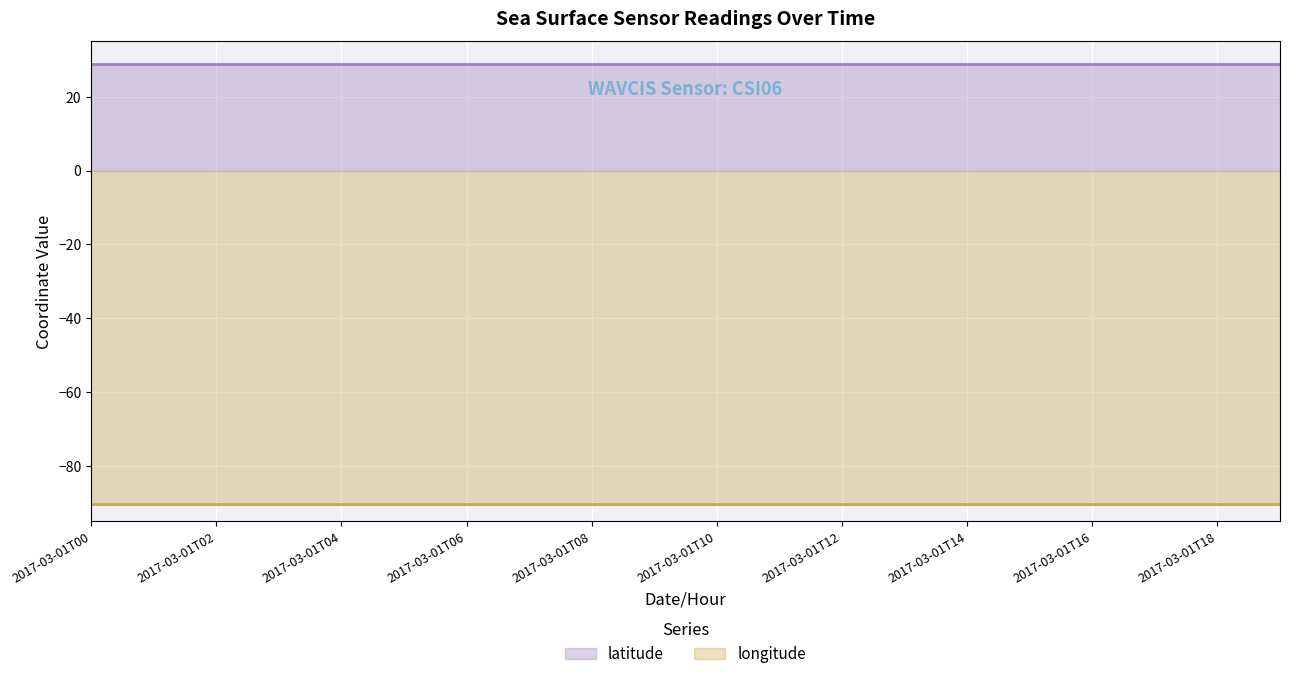

At 2017-03-01T14, list the series in order from smallest to largest.

longitude, latitude